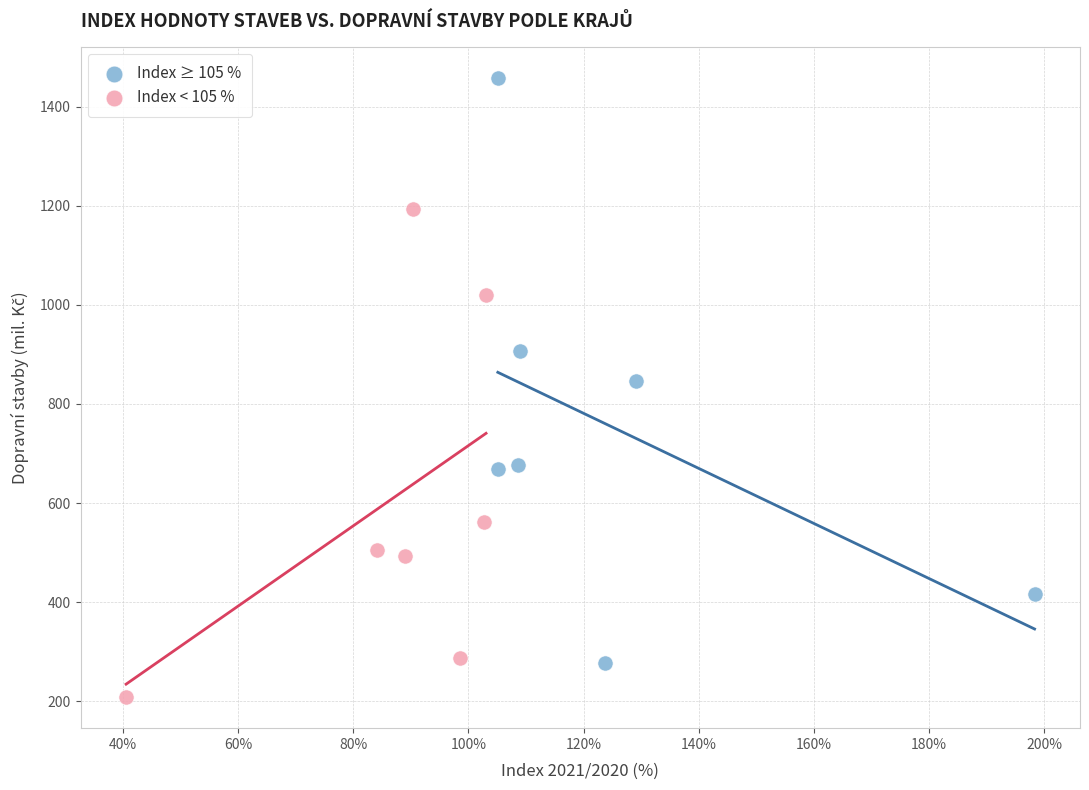

Which series contains the highest Y value?

Index ≥ 105 %